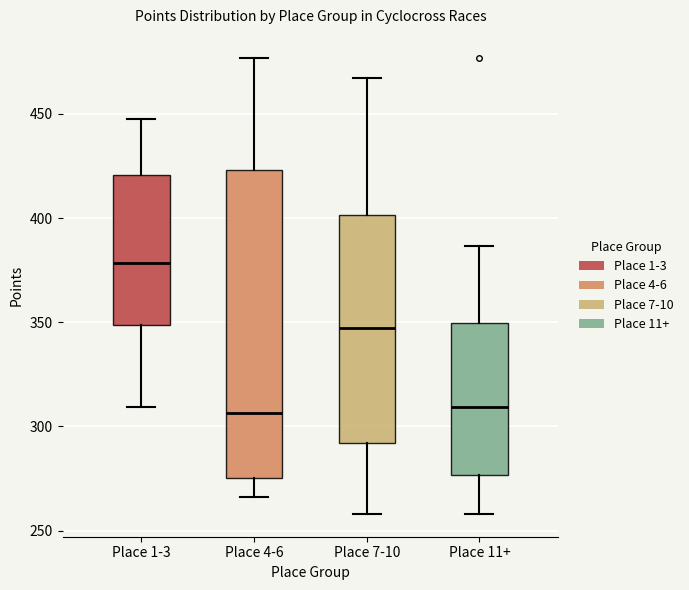

Reading left to right, transcribe this box plot: for each box, give where its median line is, the range the box spans, and where its two whiskers end, as read against the y-axis. The values are not printed on the chart, so give them approximately, as read against the axis.

Place 1-3: median 380, box 350 to 420, whiskers 310 to 445
Place 4-6: median 305, box 275 to 425, whiskers 265 to 475
Place 7-10: median 345, box 290 to 400, whiskers 260 to 465
Place 11+: median 310, box 275 to 350, whiskers 260 to 385